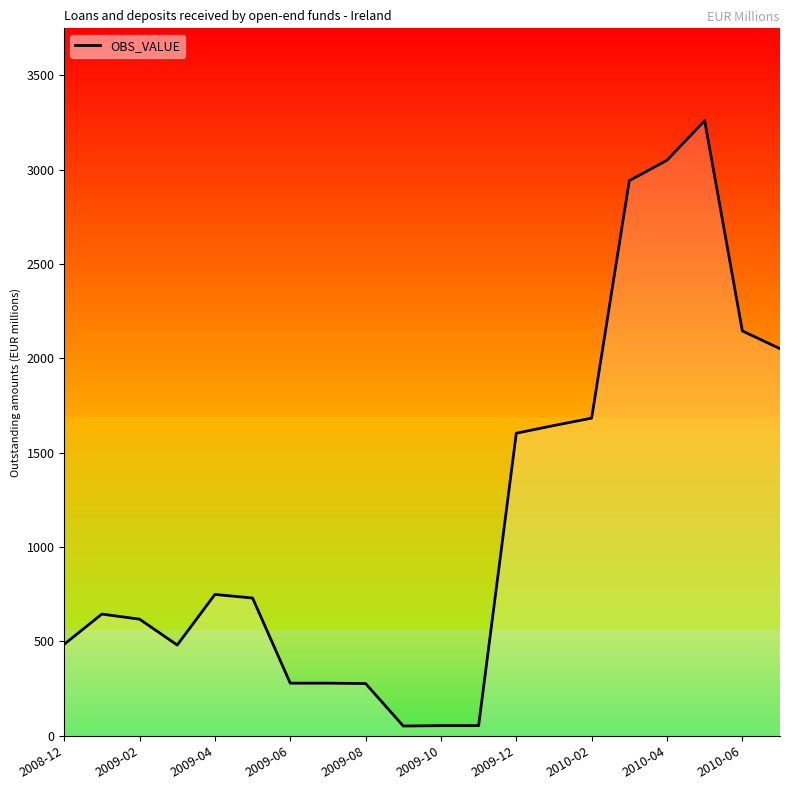

What is the maximum value shown in the chart?

3259